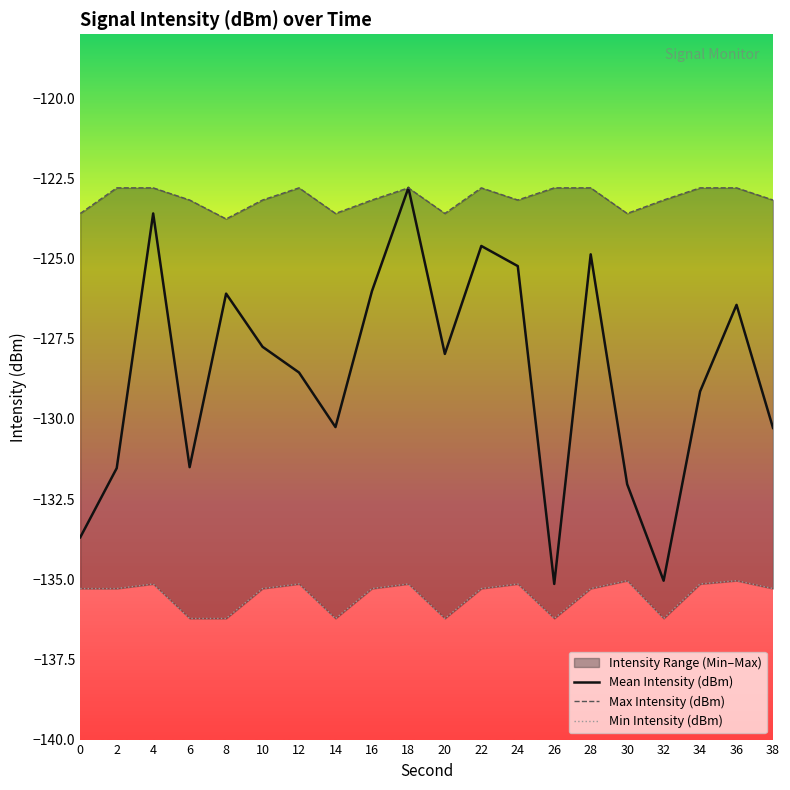

What is the lowest value of the Mean Intensity (dBm) series?

-135.1